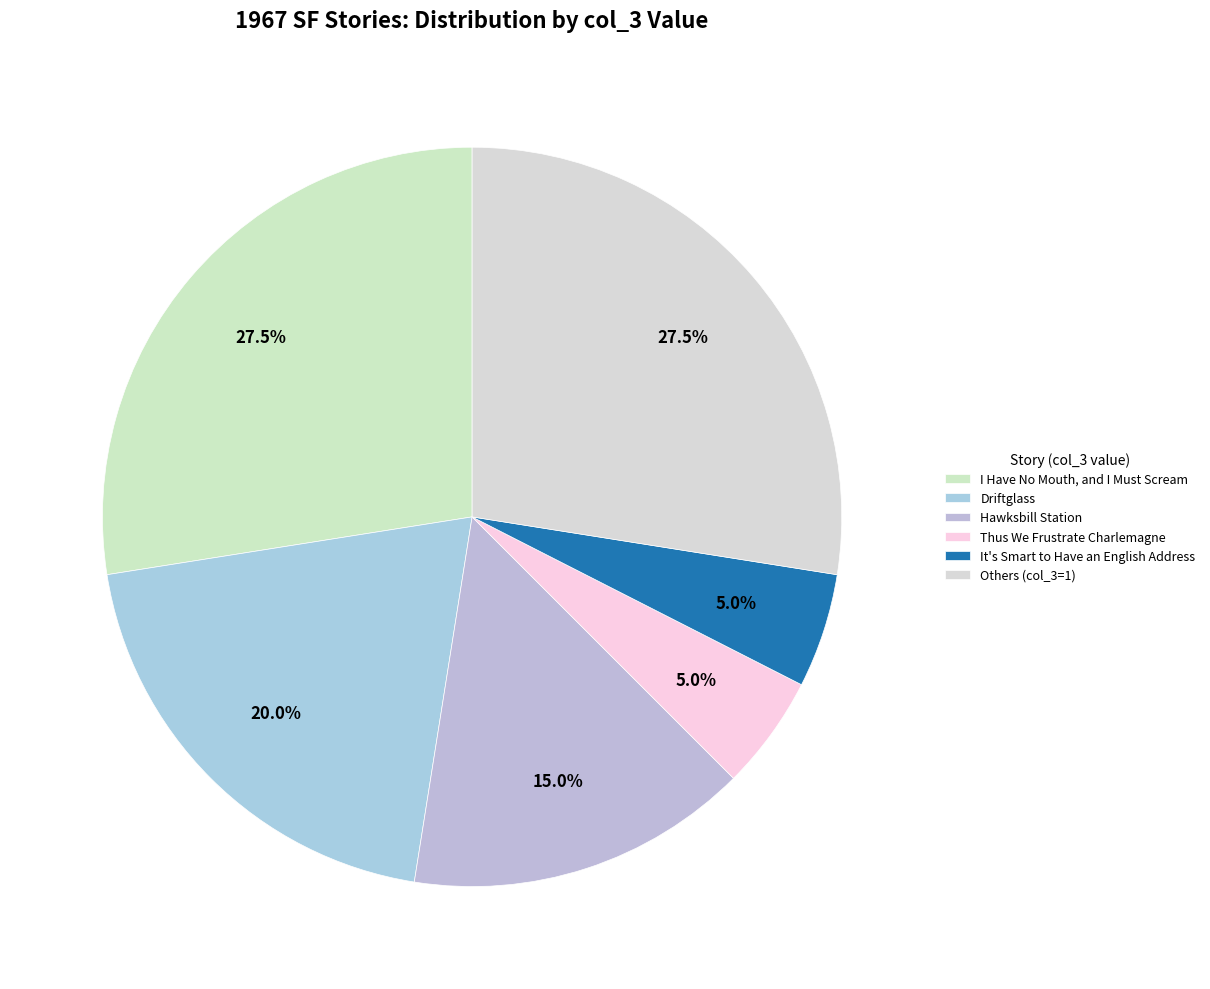

How many segments does this pie chart have?

6